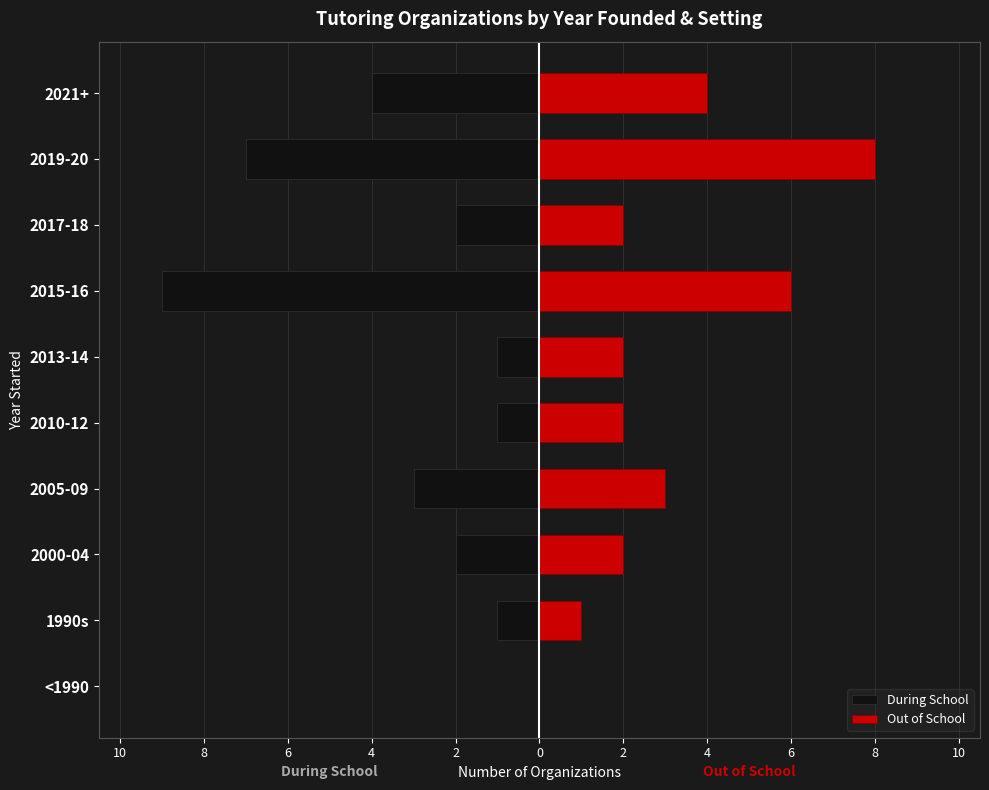

Reading left to right, extract all data points from this chart.

During School: 0	-1	-2	-3	-1	-1	-9	-2	-7	-4
Out of School: 0	1	2	3	2	2	6	2	8	4